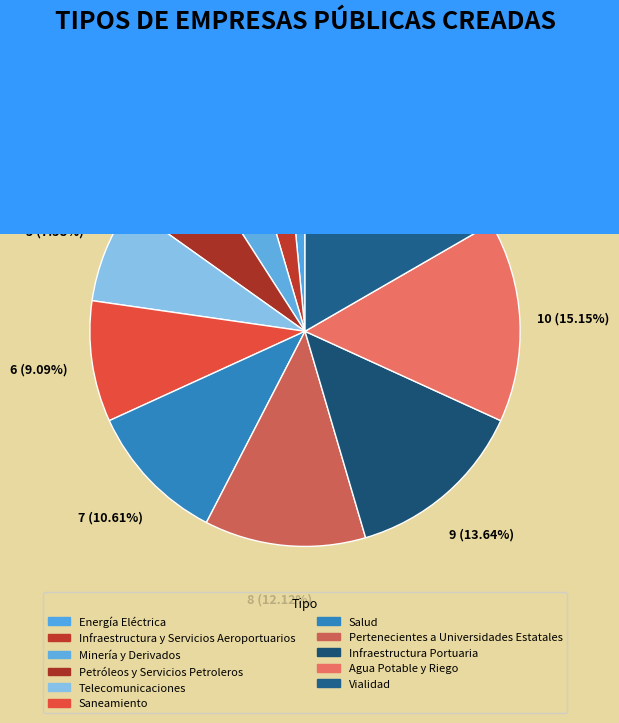

How many segments does this pie chart have?

11